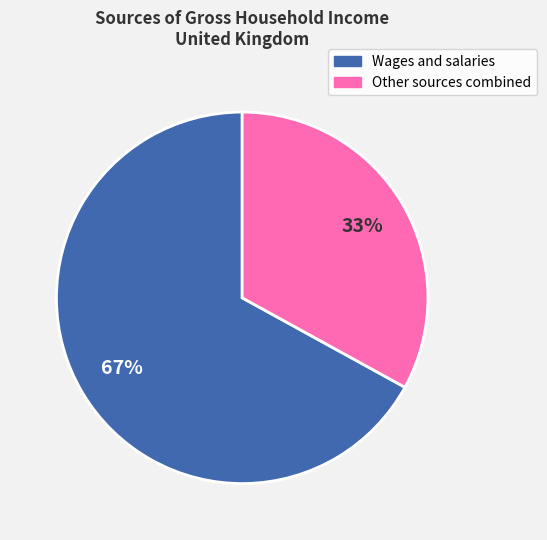

Is there any slice that represents more than half of the pie?

Yes